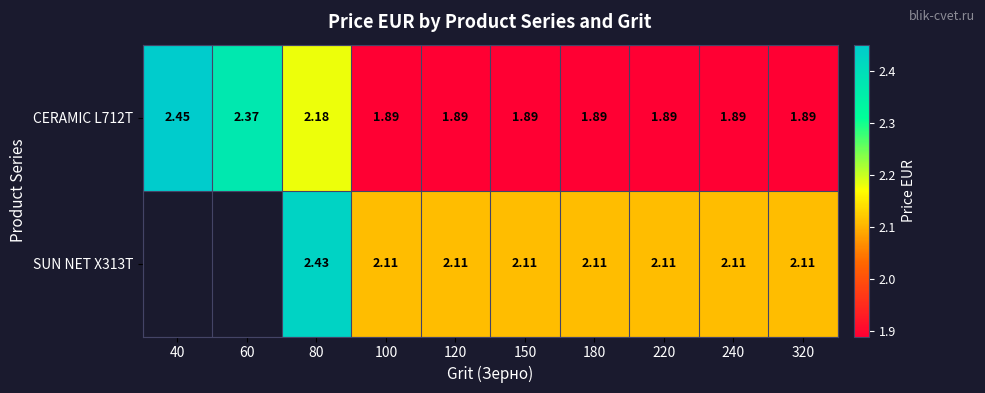

What is the maximum value for CERAMIC L712T?

2.5